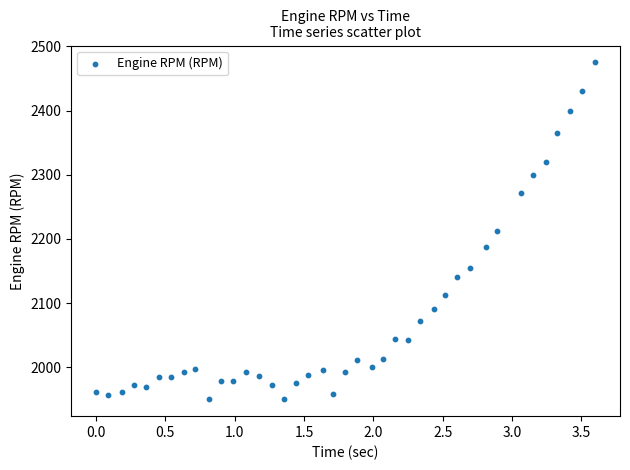

What is the range of Y values (max minus min)?

525